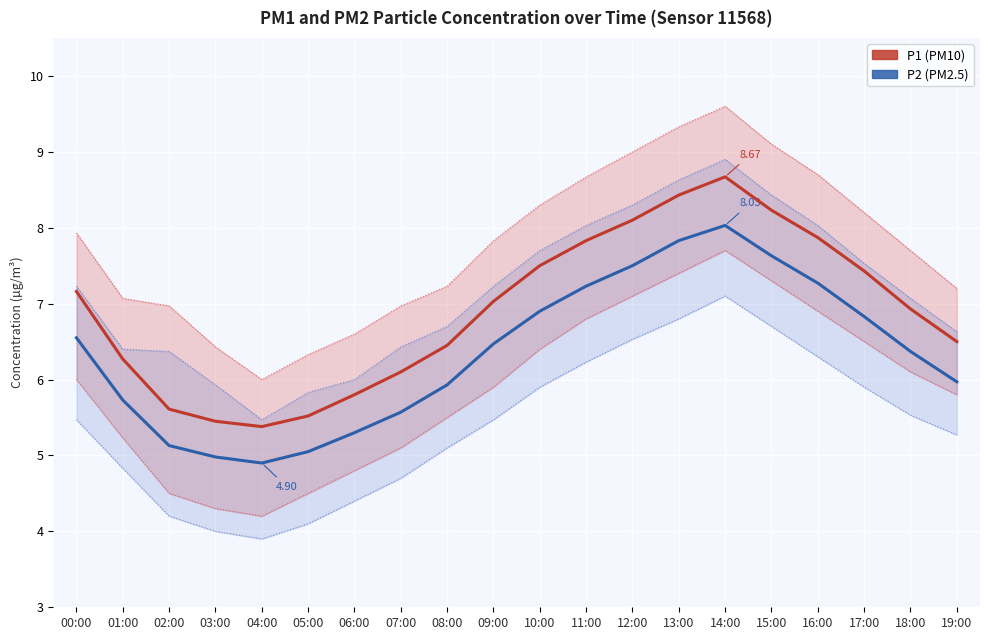

True or false: P1 (PM10) and P2 (PM2.5) intersect in this chart.

False